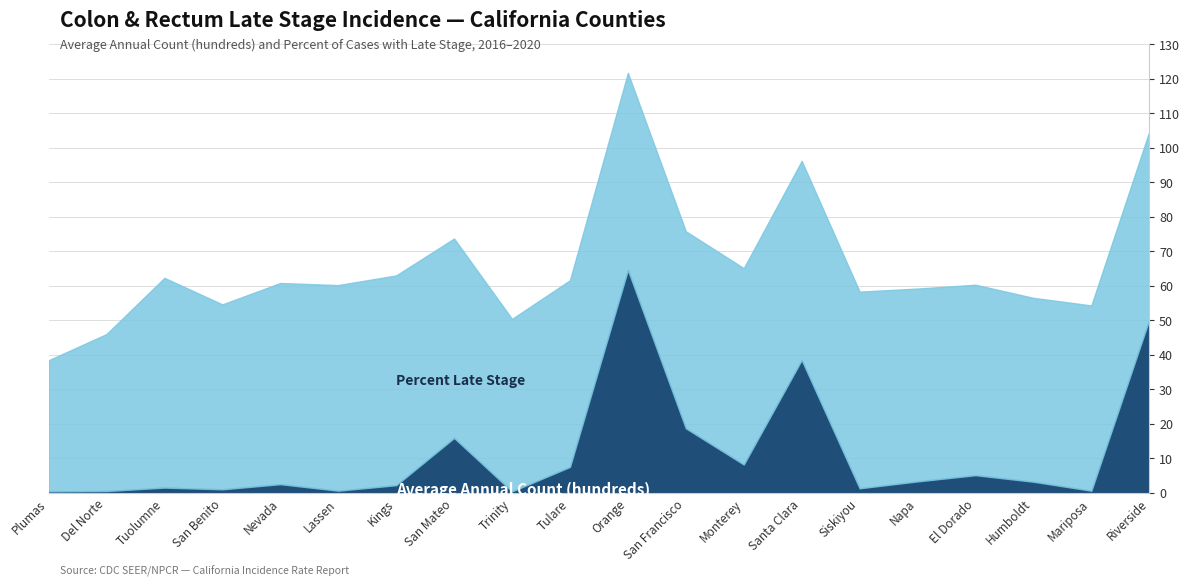

What is the ratio of the value at Kings to the value at San Francisco?

0.1